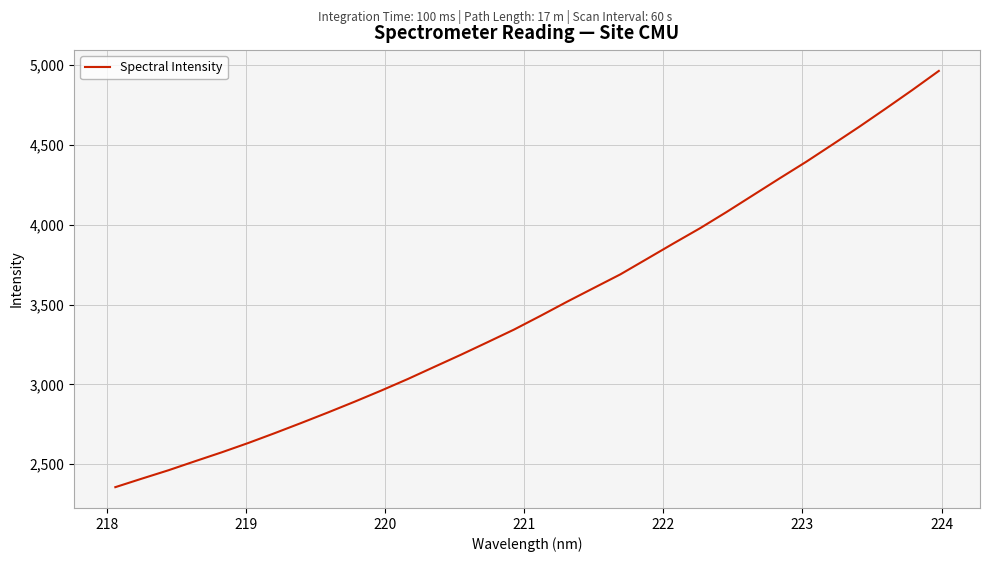

What is the difference between the maximum and minimum values?

2607.9